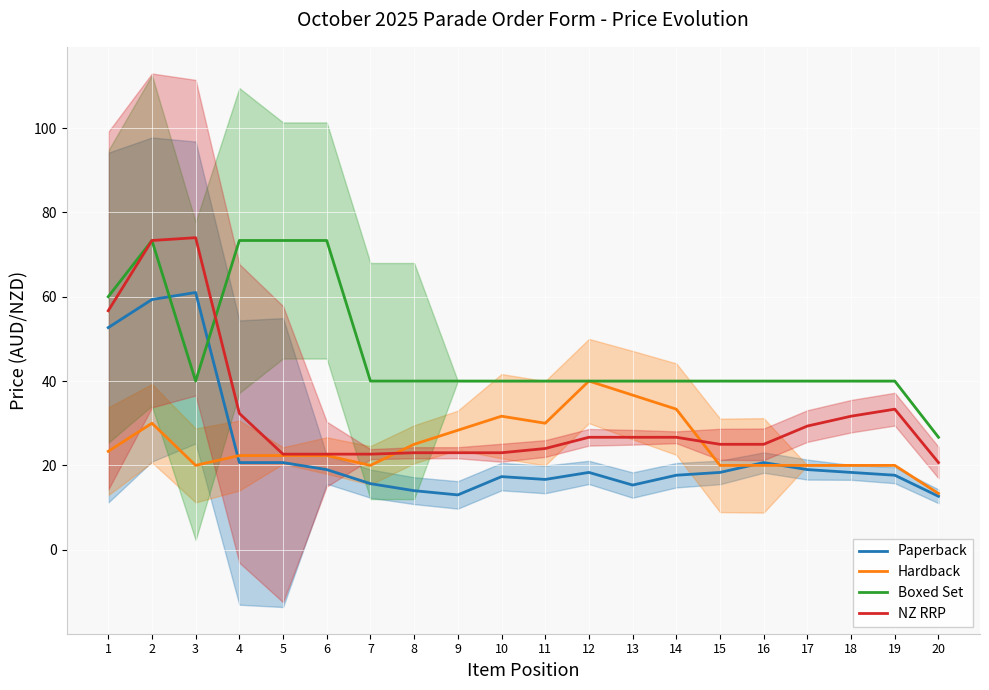

Where do Paperback and Hardback first cross each other?

3 and 4